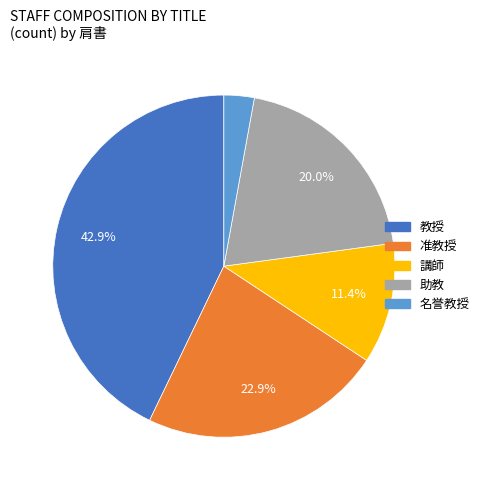

Which category has the smallest portion of the pie?

名誉教授